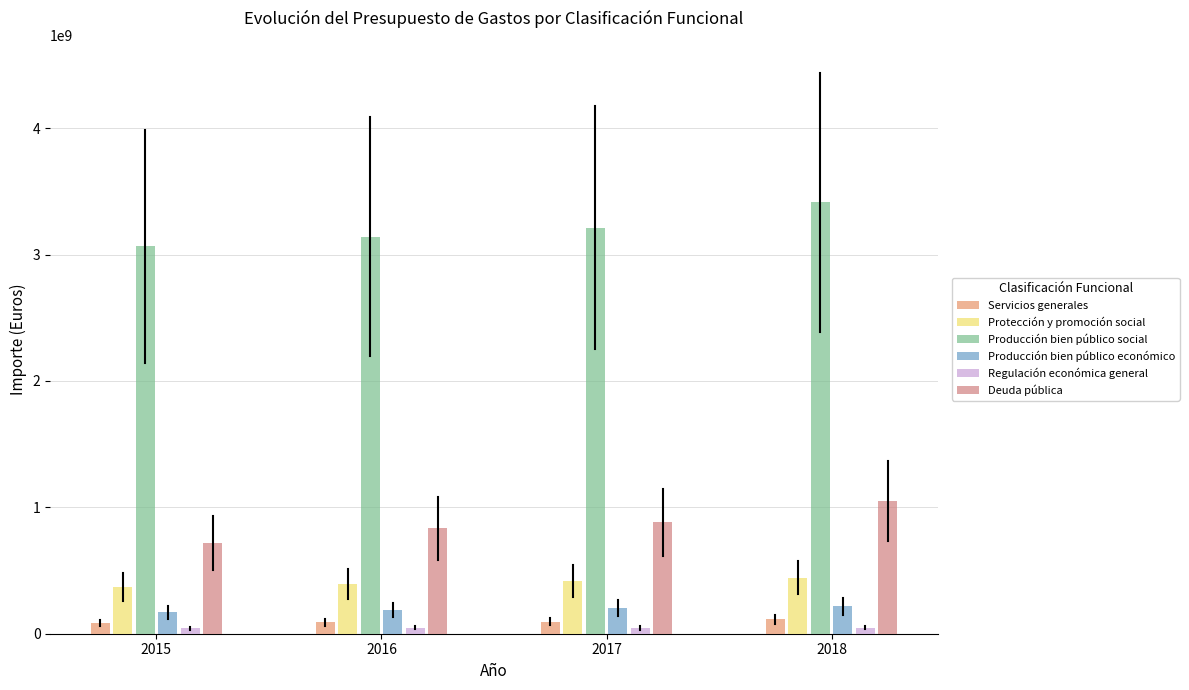

Are the bars horizontal?

No